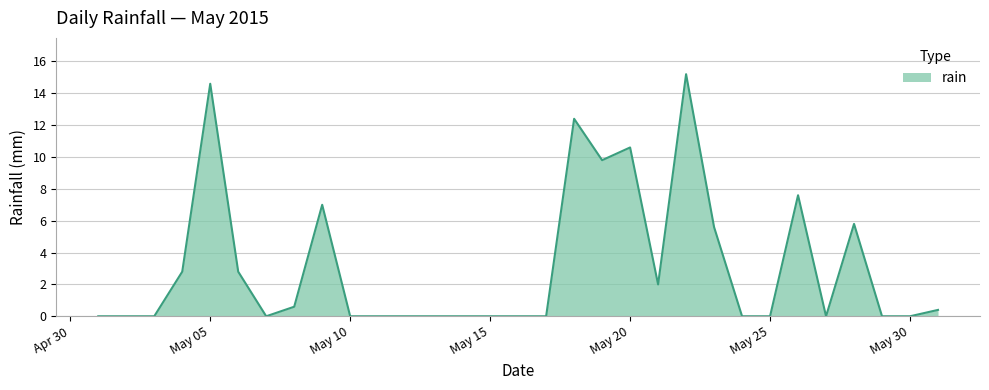

What is the difference between the maximum and minimum values?

15.2